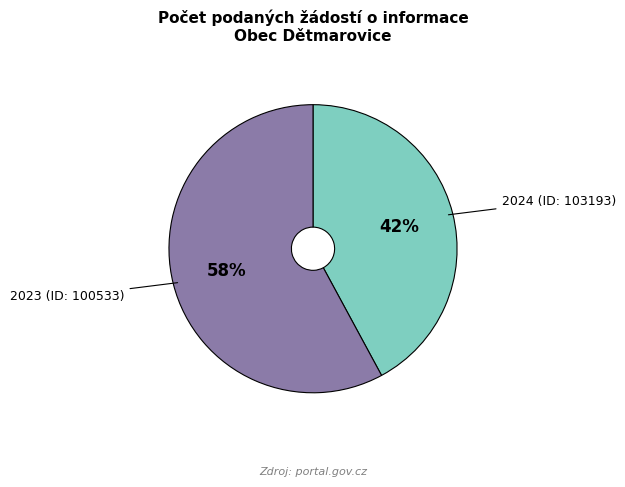

To the nearest percent, what portion does 2023 (ID: 100533) represent?

58%